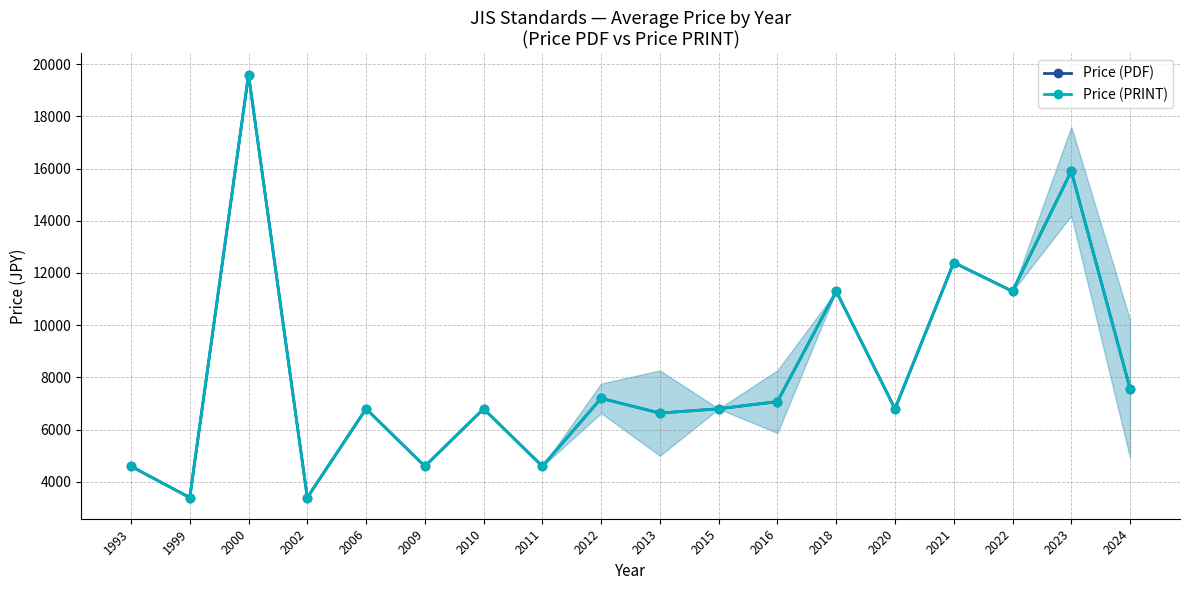

Reading left to right, extract all data points from this chart.

Price (PDF): 1993=4600.0	1999=3400.0	2000=19600.0	2002=3400.0	2006=6800.0	2009=4600.0	2010=6800.0	2011=4600.0	2012=7200.0	2013=6635.7	2015=6800.0	2016=7075.0	2018=11300.0	2020=6800.0	2021=12400.0	2022=11300.0	2023=15900.0	2024=7566.7
Price (PRINT): 1993=4600.0	1999=3400.0	2000=19600.0	2002=3400.0	2006=6800.0	2009=4600.0	2010=6800.0	2011=4600.0	2012=7200.0	2013=6635.7	2015=6800.0	2016=7075.0	2018=11300.0	2020=6800.0	2021=12400.0	2022=11300.0	2023=15900.0	2024=7566.7